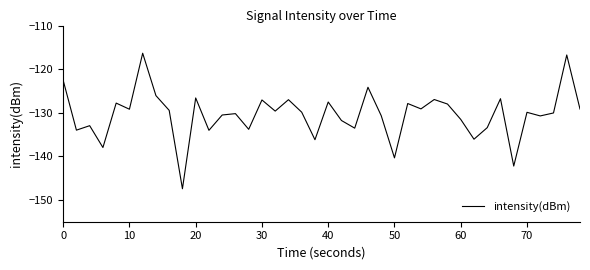

What is the difference between the maximum and minimum values?

31.1